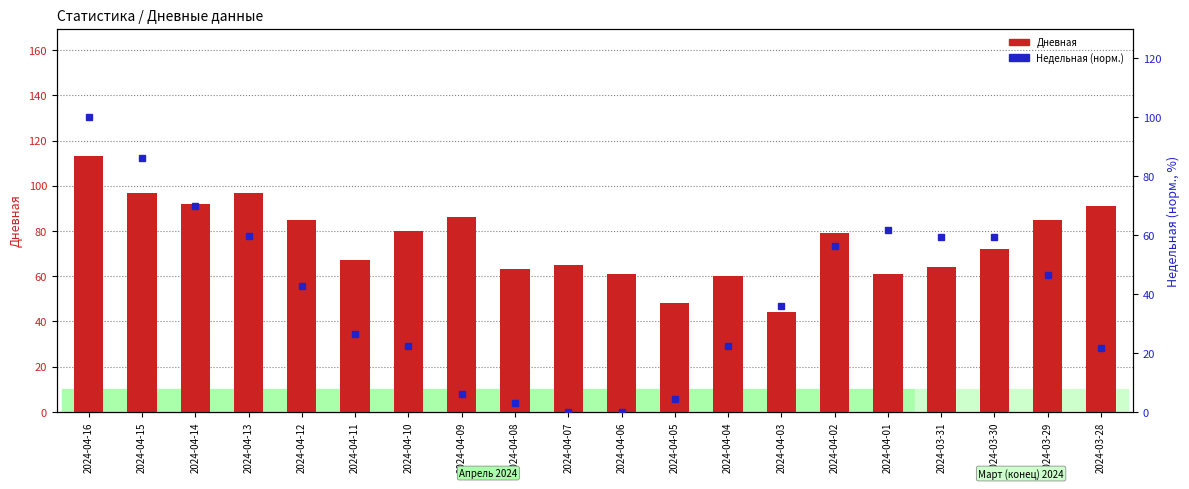

What is the label of the 1st bar from the right?

2024-03-28